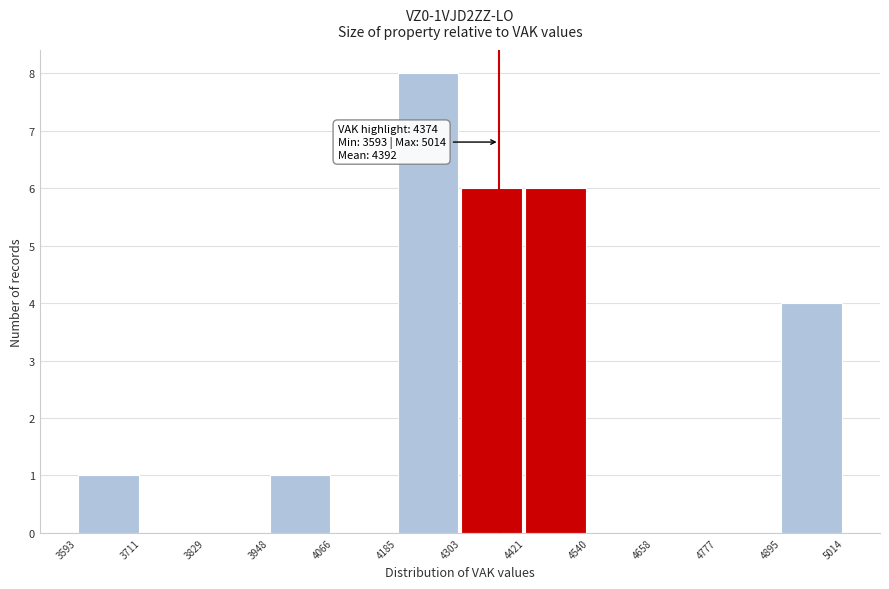

Which range on the x-axis has the tallest bar?

4185 to 4303